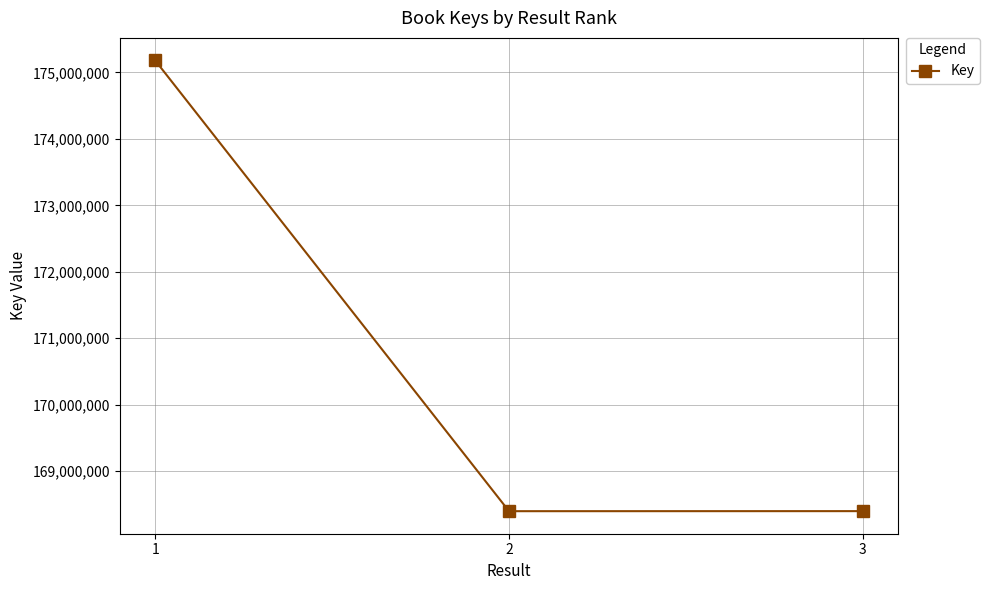

What is the value of the 1st point from the left?

175180196